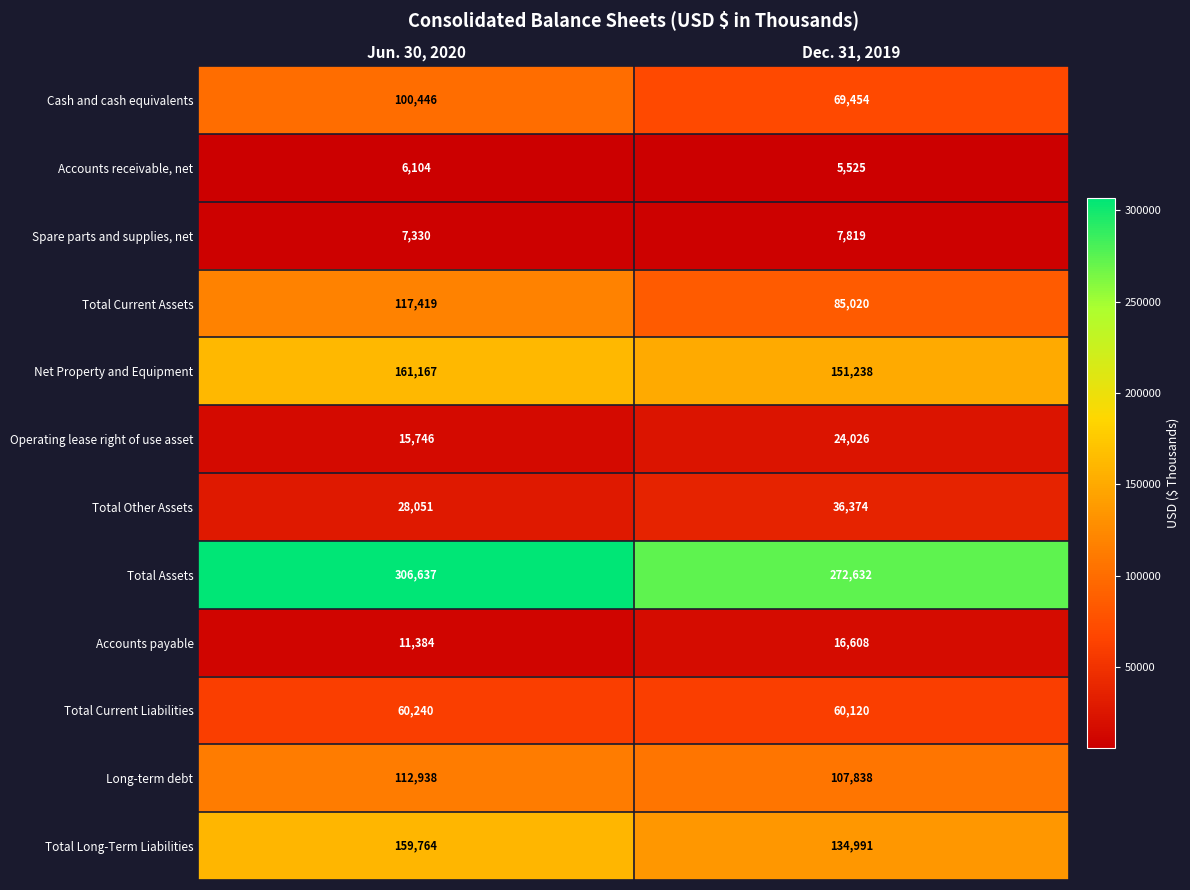

Reading left to right, transcribe all the data shown in this chart.

Cash and cash equivalents: Jun. 30, 2020=100446	Dec. 31, 2019=69454
Accounts receivable, net: Jun. 30, 2020=6104	Dec. 31, 2019=5525
Spare parts and supplies, net: Jun. 30, 2020=7330	Dec. 31, 2019=7819
Total Current Assets: Jun. 30, 2020=117419	Dec. 31, 2019=85020
Net Property and Equipment: Jun. 30, 2020=161167	Dec. 31, 2019=151238
Operating lease right of use asset: Jun. 30, 2020=15746	Dec. 31, 2019=24026
Total Other Assets: Jun. 30, 2020=28051	Dec. 31, 2019=36374
Total Assets: Jun. 30, 2020=306637	Dec. 31, 2019=272632
Accounts payable: Jun. 30, 2020=11384	Dec. 31, 2019=16608
Total Current Liabilities: Jun. 30, 2020=60240	Dec. 31, 2019=60120
Long-term debt: Jun. 30, 2020=112938	Dec. 31, 2019=107838
Total Long-Term Liabilities: Jun. 30, 2020=159764	Dec. 31, 2019=134991